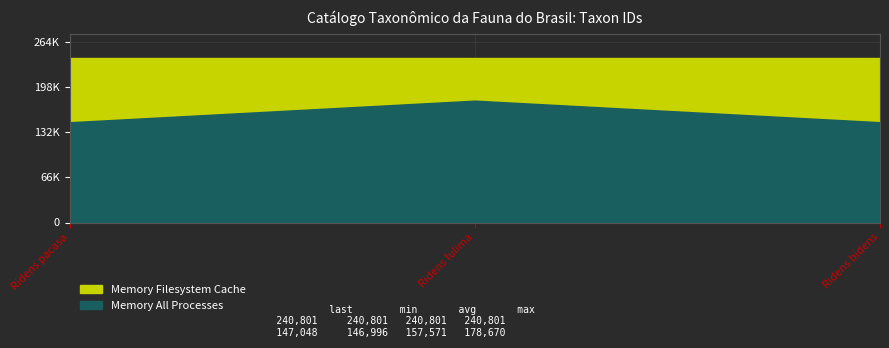

Which category has the lowest value across all series?

Ridens pacasa